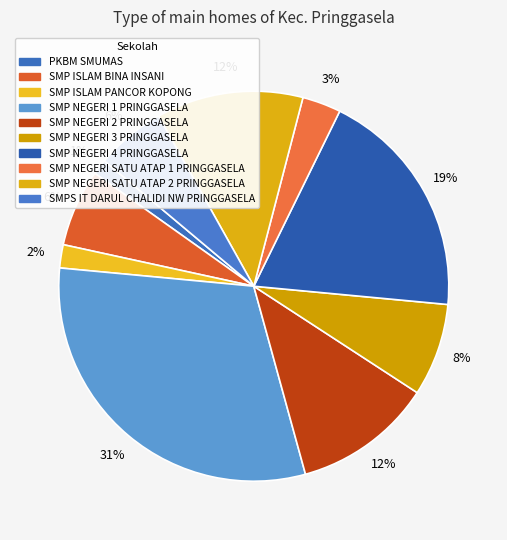

Which category has the smallest portion of the pie?

PKBM SMUMAS